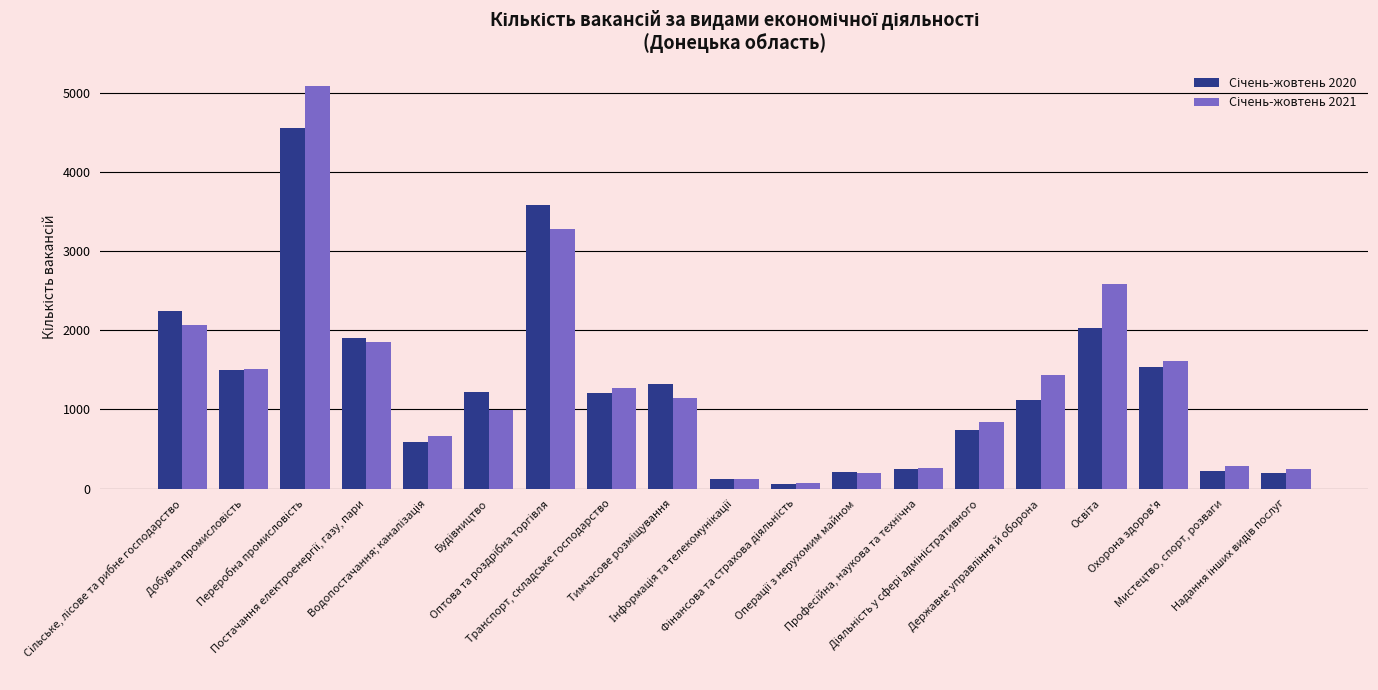

What is the maximum value shown in the chart?

5084